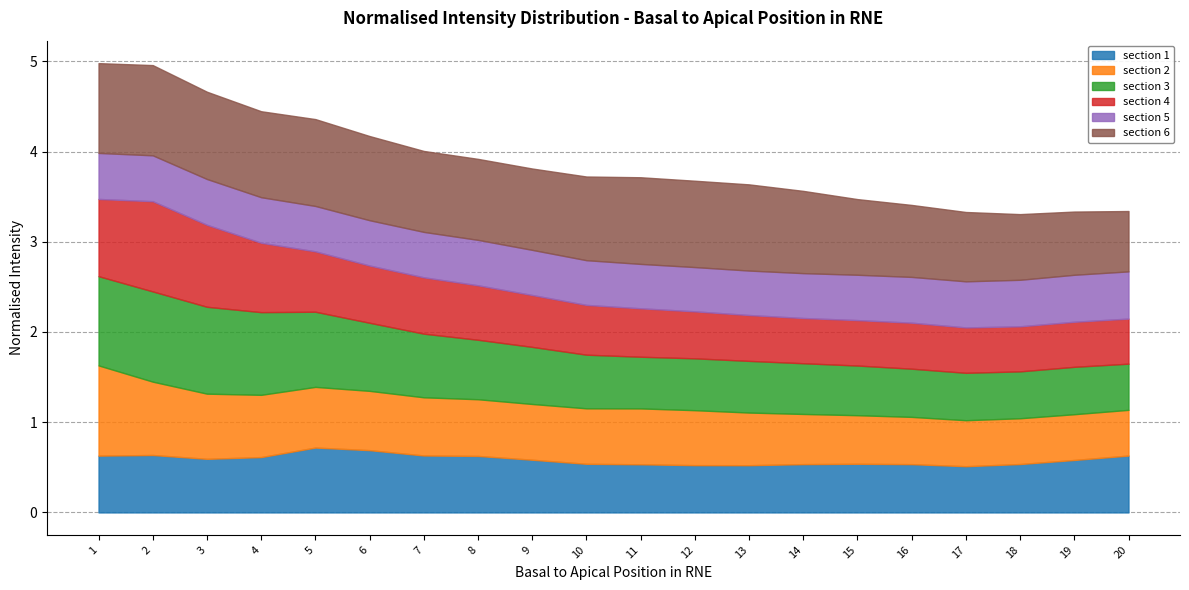

At which category does section 2 reach its first local peak?

11